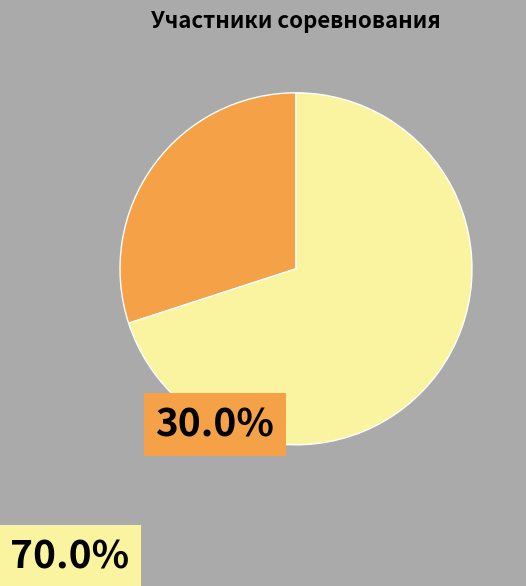

Is there any slice that represents more than half of the pie?

Yes